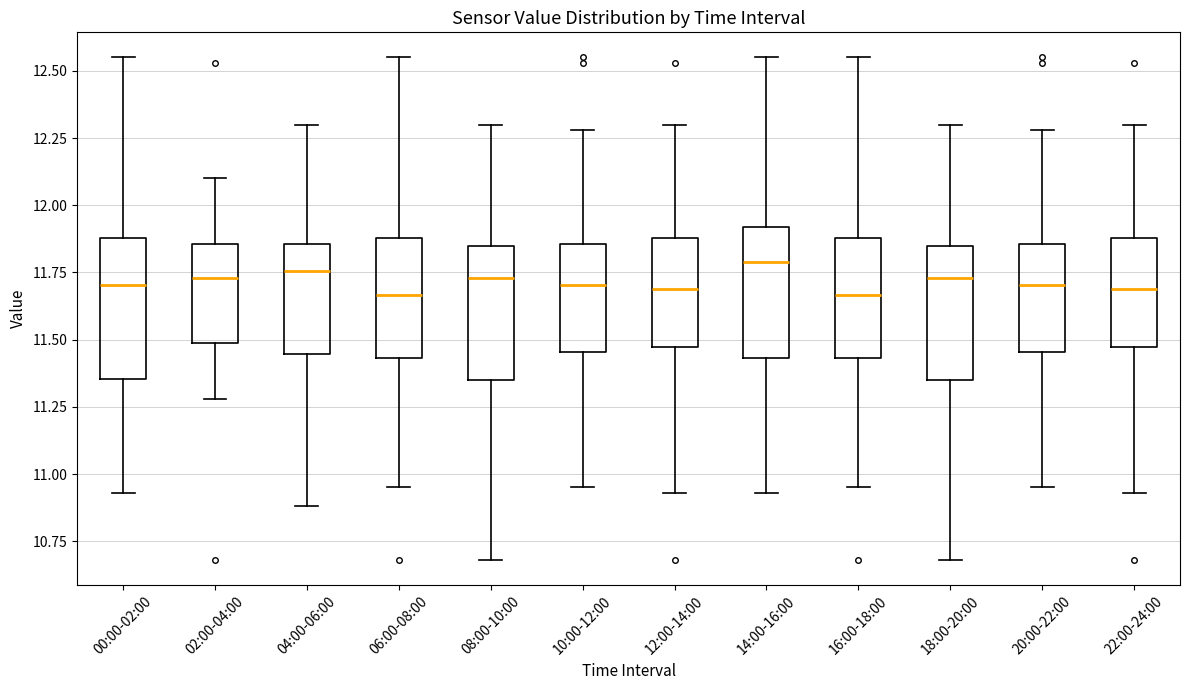

Reading left to right, transcribe this box plot: for each box, give where its median line is, the range the box spans, and where its two whiskers end, as read against the y-axis. The values are not printed on the chart, so give them approximately, as read against the axis.

00:00-02:00: median 11.70, box 11.35 to 11.90, whiskers 10.95 to 12.55
02:00-04:00: median 11.75, box 11.50 to 11.85, whiskers 11.30 to 12.10
04:00-06:00: median 11.75, box 11.45 to 11.85, whiskers 10.90 to 12.30
06:00-08:00: median 11.65, box 11.45 to 11.90, whiskers 10.95 to 12.55
08:00-10:00: median 11.75, box 11.35 to 11.85, whiskers 10.70 to 12.30
10:00-12:00: median 11.70, box 11.45 to 11.85, whiskers 10.95 to 12.30
12:00-14:00: median 11.70, box 11.45 to 11.90, whiskers 10.95 to 12.30
14:00-16:00: median 11.80, box 11.45 to 11.90, whiskers 10.95 to 12.55
16:00-18:00: median 11.65, box 11.45 to 11.90, whiskers 10.95 to 12.55
18:00-20:00: median 11.75, box 11.35 to 11.85, whiskers 10.70 to 12.30
20:00-22:00: median 11.70, box 11.45 to 11.85, whiskers 10.95 to 12.30
22:00-24:00: median 11.70, box 11.45 to 11.90, whiskers 10.95 to 12.30